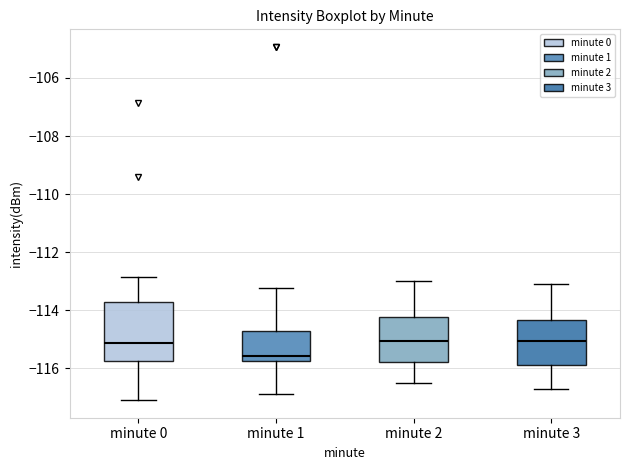

Which box is the tallest, from its lower edge to its upper edge?

minute 0